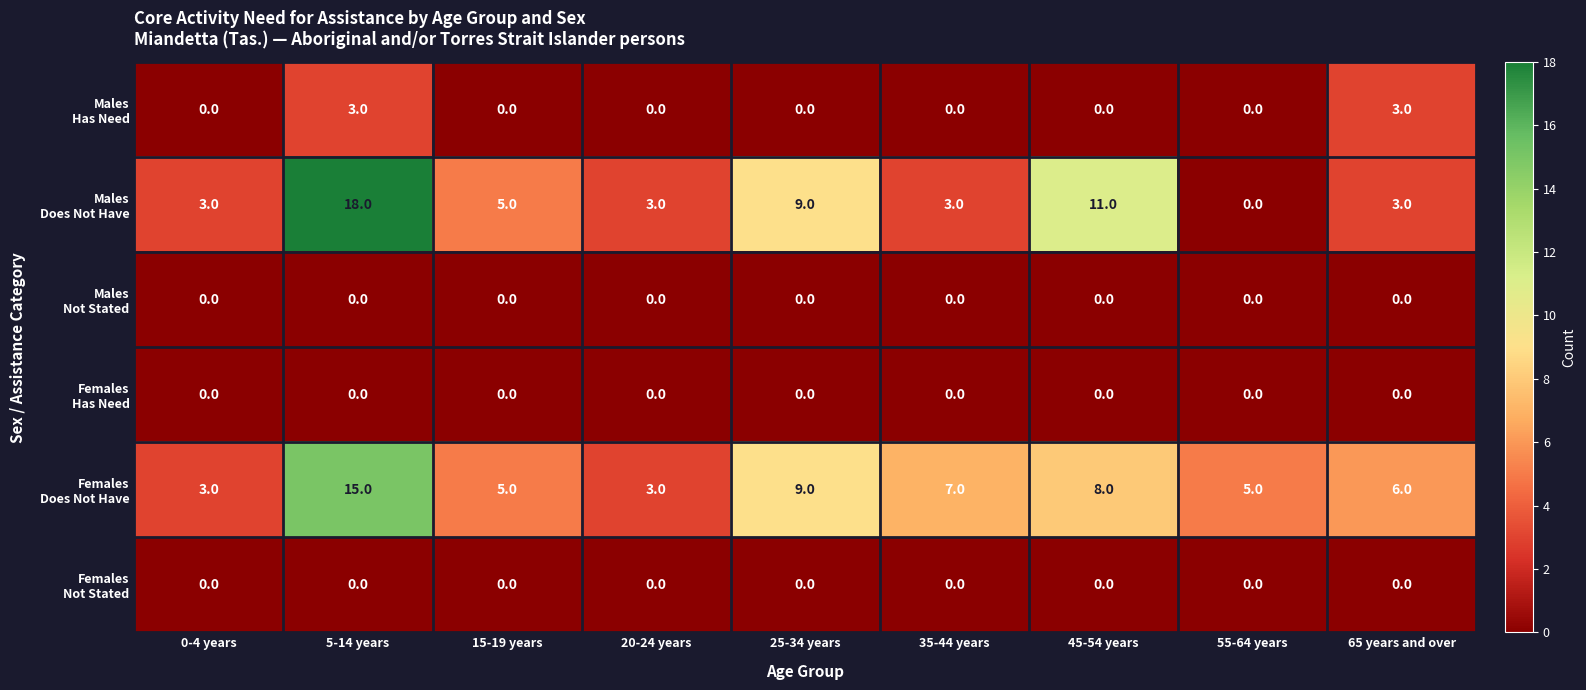

What is the greatest value displayed?

18